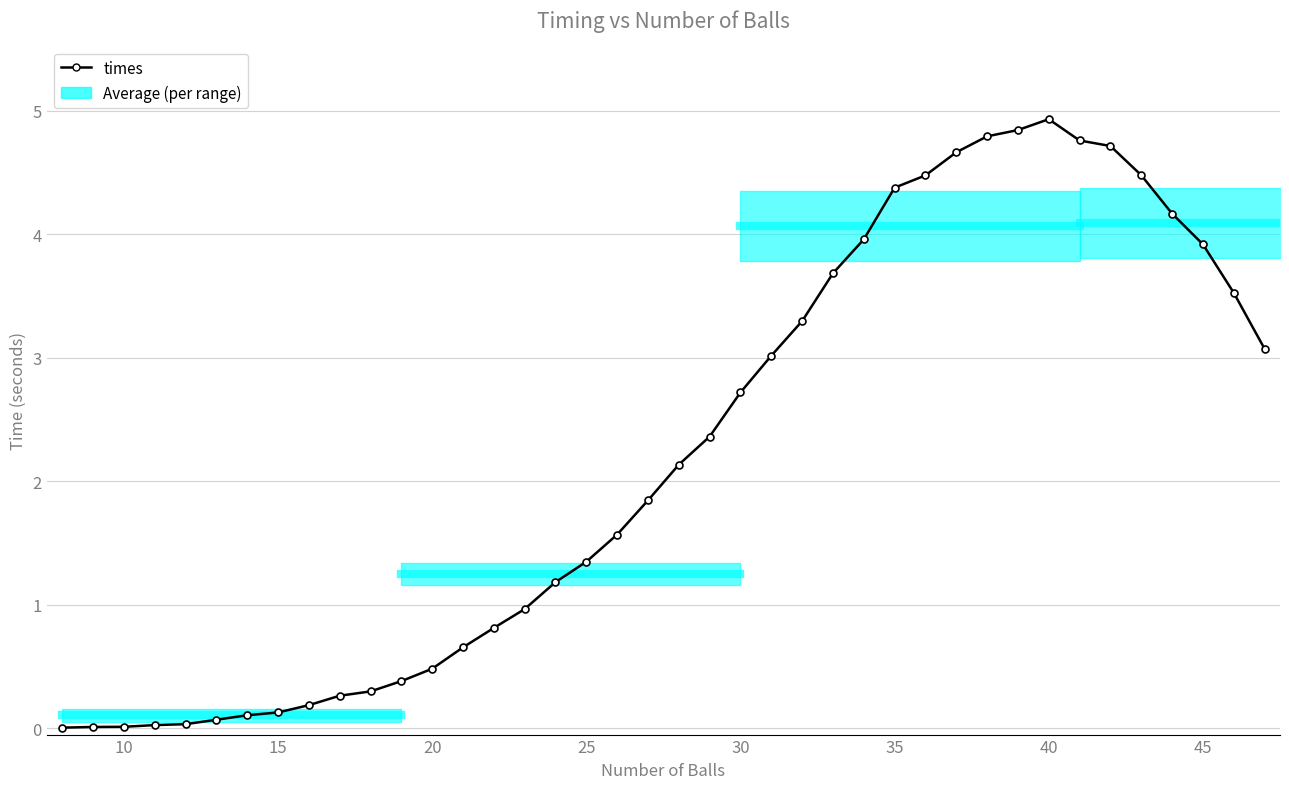

What is the maximum value shown in the chart?

4.9